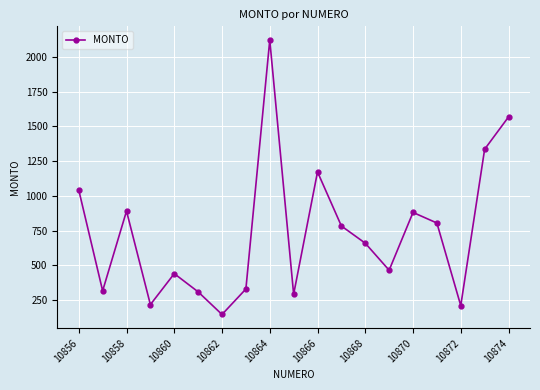

What is the maximum value shown in the chart?

2120.7